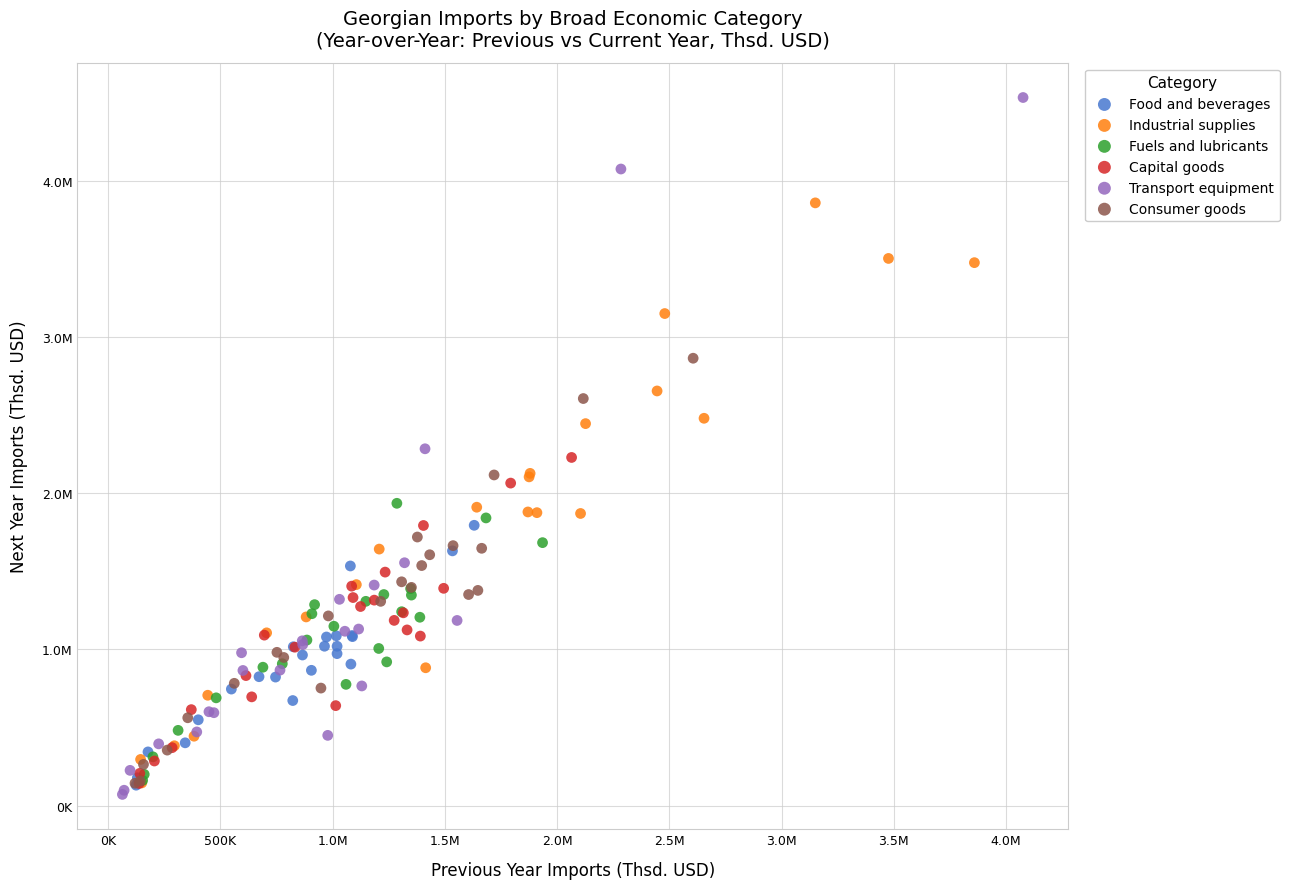

What are all the series names shown in the legend?

Food and beverages, Industrial supplies, Fuels and lubricants, Capital goods, Transport equipment, Consumer goods